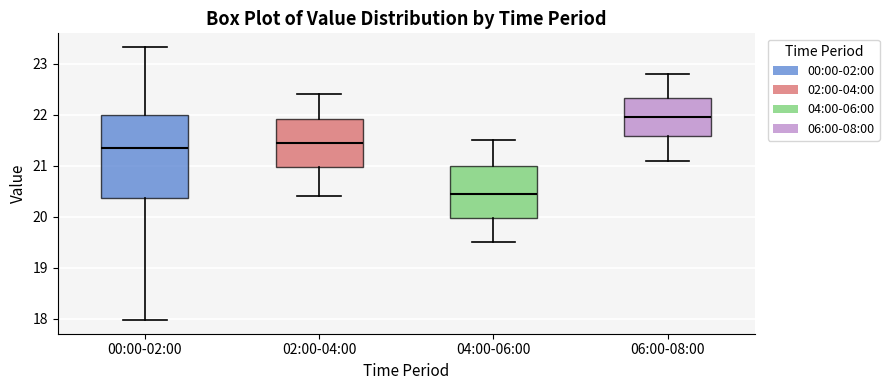

Which box's median line is the highest?

06:00-08:00